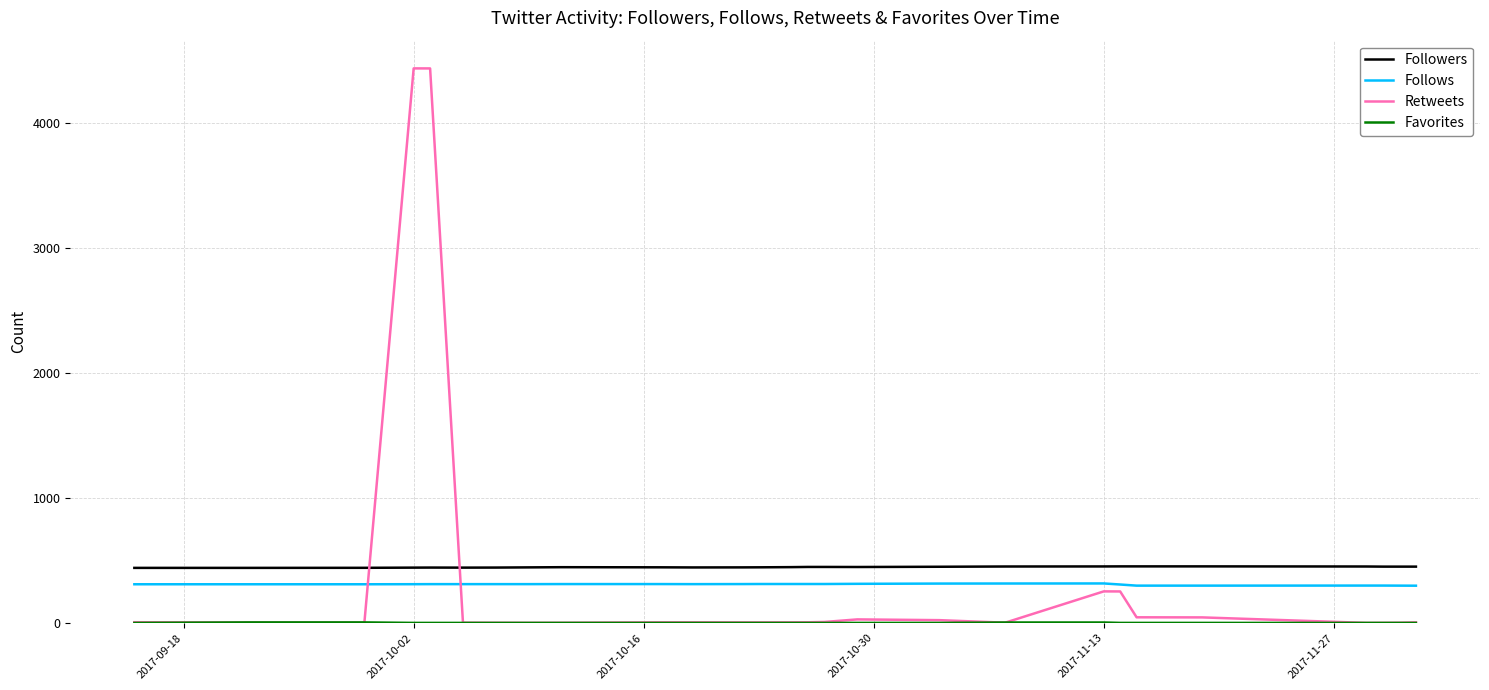

Which series has the widest spread of values?

Retweets